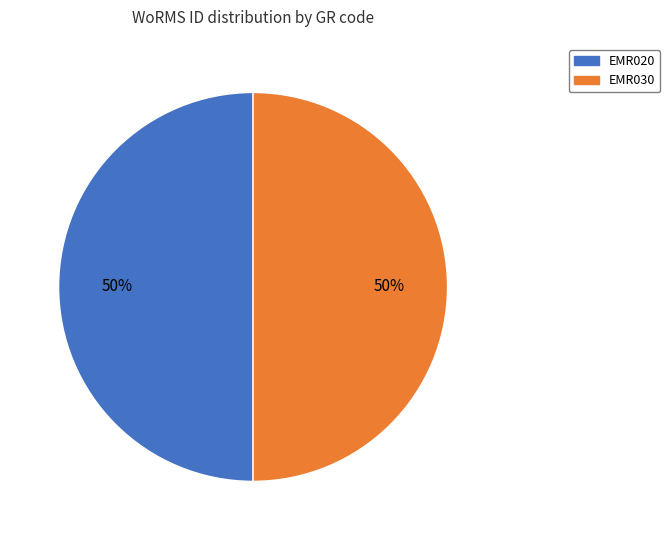

True or false: EMR020 accounts for 50% of the total.

True